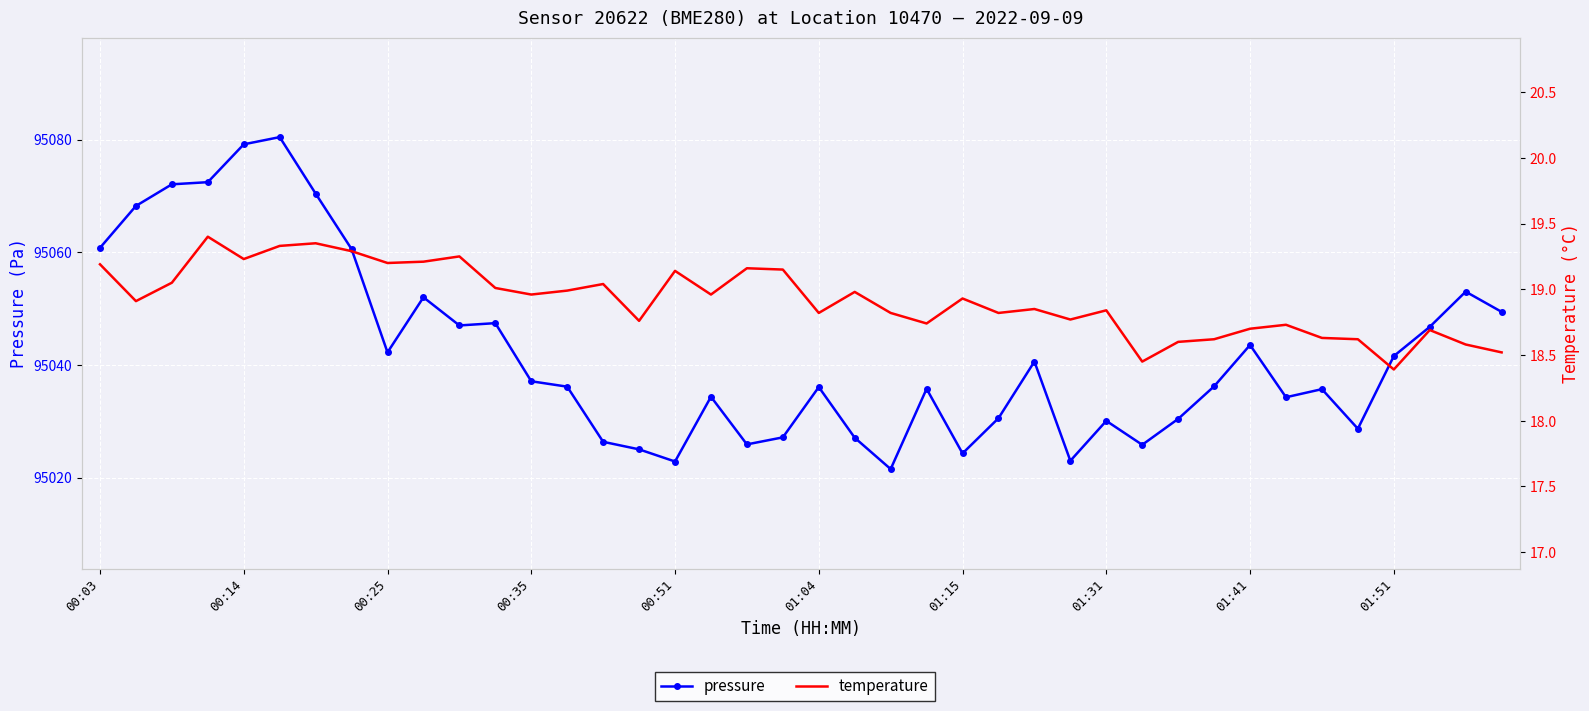

List the labels in order of pressure value, smallest first.

22, 16, 27, 24, 15, 29, 18, 14, 21, 19, 35, 28, 30, 25, 33, 17, 34, 23, 20, 13, 31, 12, 26, 36, 01:41, 32, 37, 10, 11, 39, 01:51, 38, 01:31, 00:03, 00:14, 01:15, 00:25, 00:35, 00:51, 01:04